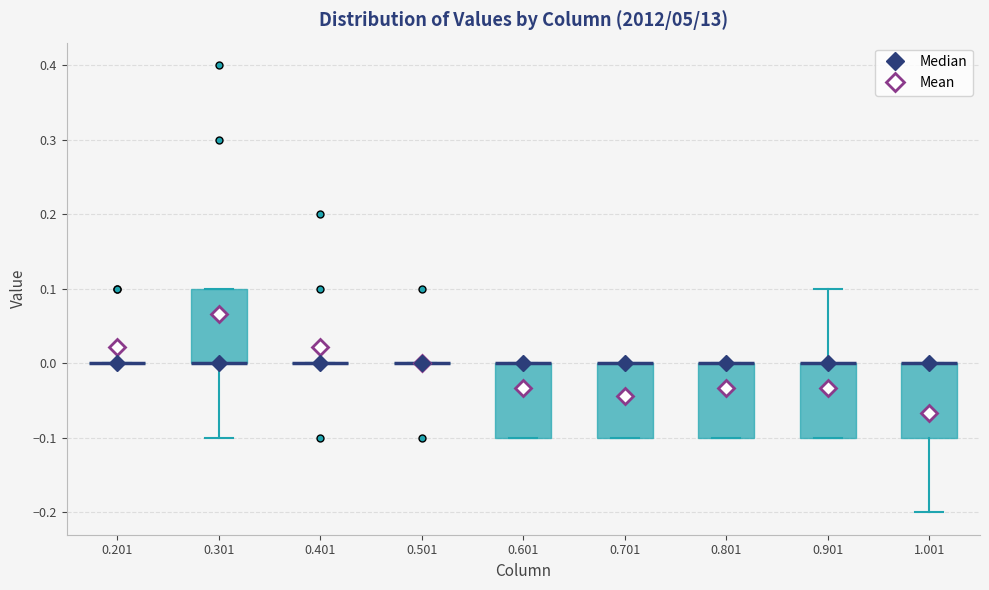

Reading left to right, transcribe this box plot: for each box, give where its median line is, the range the box spans, and where its two whiskers end, as read against the y-axis. The values are not printed on the chart, so give them approximately, as read against the axis.

0.201: box collapsed to a line at 0.0, whiskers 0.0 to 0.0
0.301: median 0.0 (drawn on the box's lower edge), box 0.0 to 0.1, whiskers -0.1 to 0.1
0.401: box collapsed to a line at 0.0, whiskers 0.0 to 0.0
0.501: box collapsed to a line at 0.0, whiskers 0.0 to 0.0
0.601: median 0.0 (drawn on the box's upper edge), box -0.1 to 0.0, whiskers -0.1 to 0.0
0.701: median 0.0 (drawn on the box's upper edge), box -0.1 to 0.0, whiskers -0.1 to 0.0
0.801: median 0.0 (drawn on the box's upper edge), box -0.1 to 0.0, whiskers -0.1 to 0.0
0.901: median 0.0 (drawn on the box's upper edge), box -0.1 to 0.0, whiskers -0.1 to 0.1
1.001: median 0.0 (drawn on the box's upper edge), box -0.1 to 0.0, whiskers -0.2 to 0.0